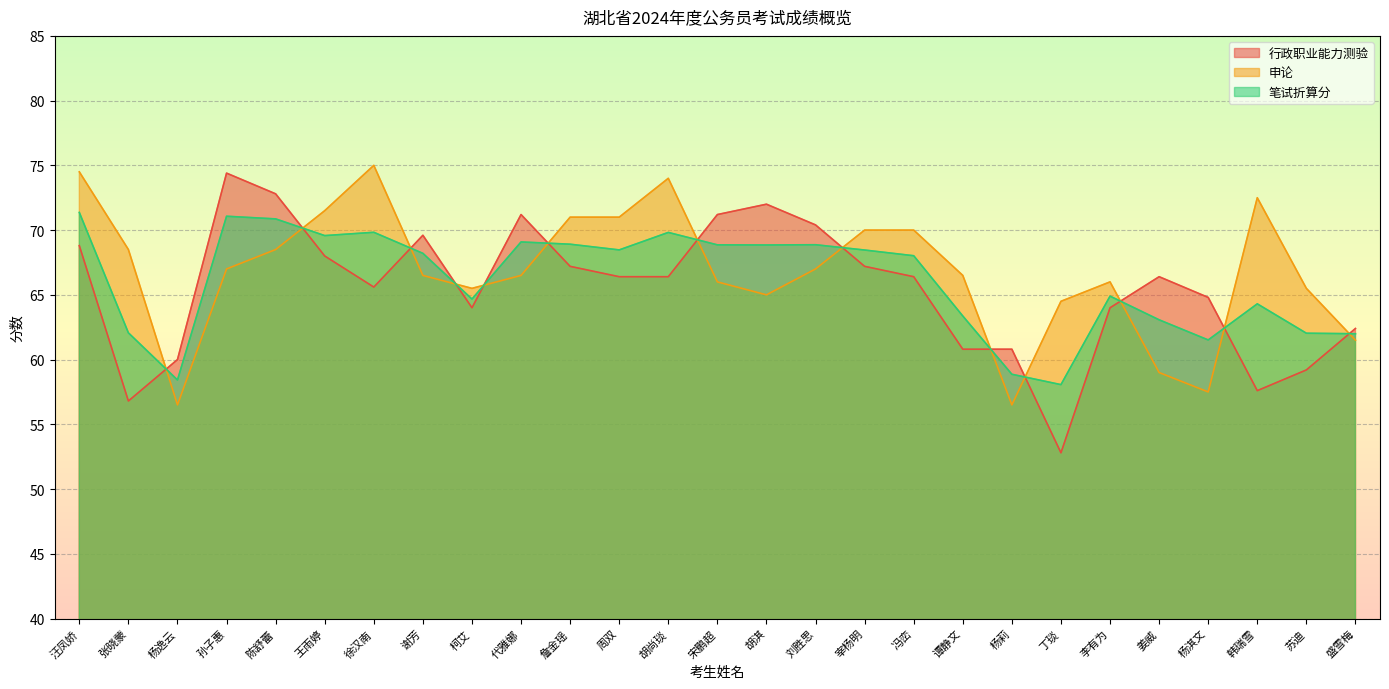

Count the number of data series in this chart.

3